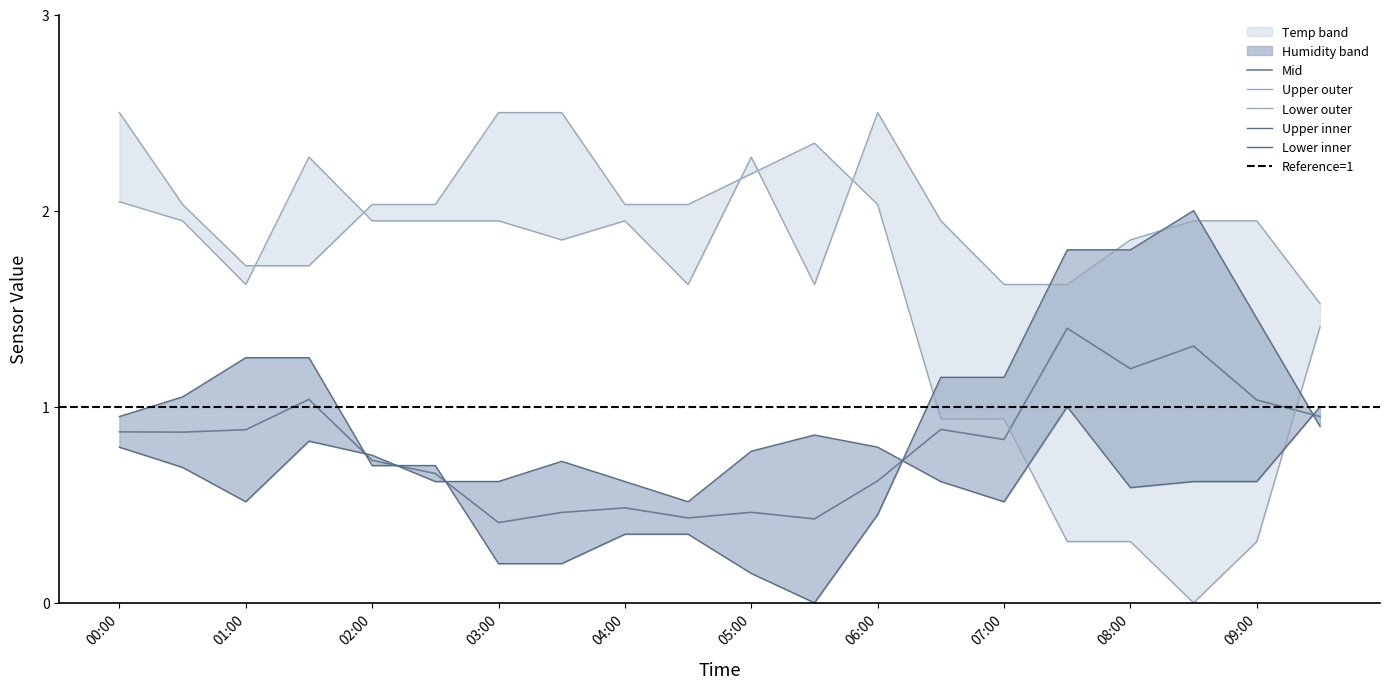

Is it true that Mid equals 0.5 at 07:00?

False